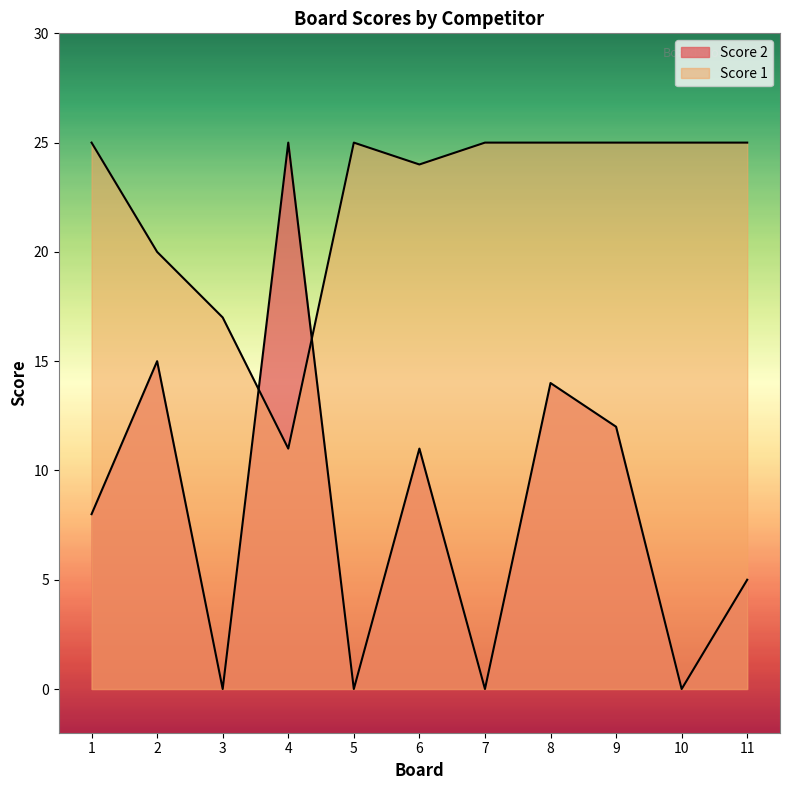

Does the chart have visible grid lines?

No